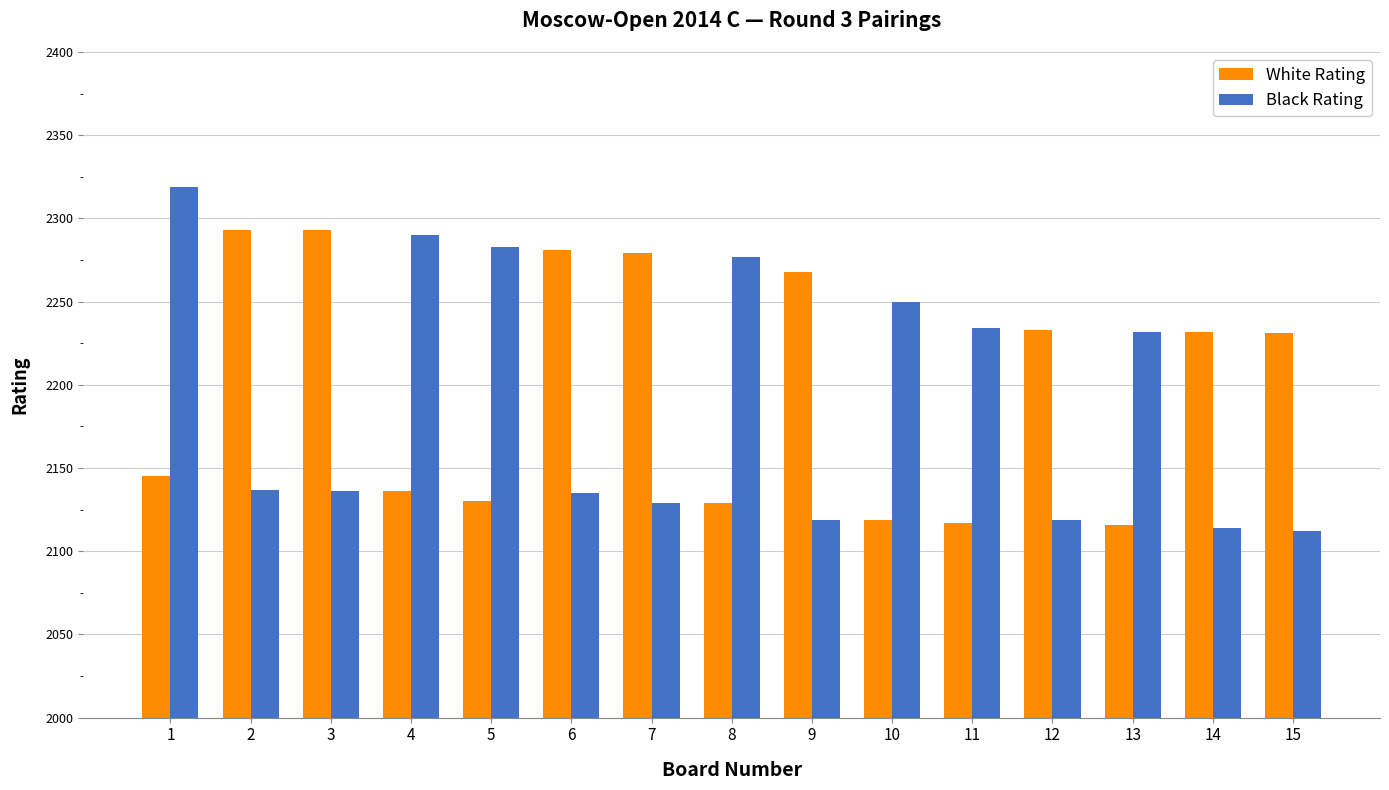

What is the difference between the maximum and minimum values in the White Rating series?

177